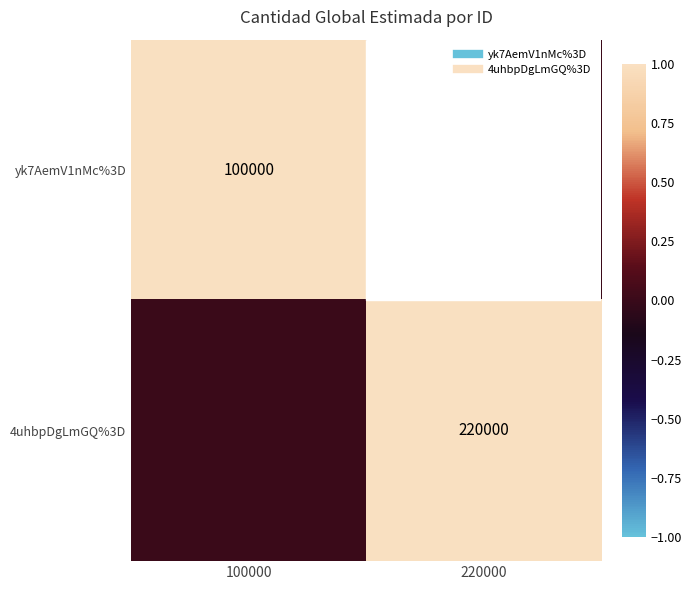

Rank the categories by yk7AemV1nMc%3D value from highest to lowest.

100000, 220000